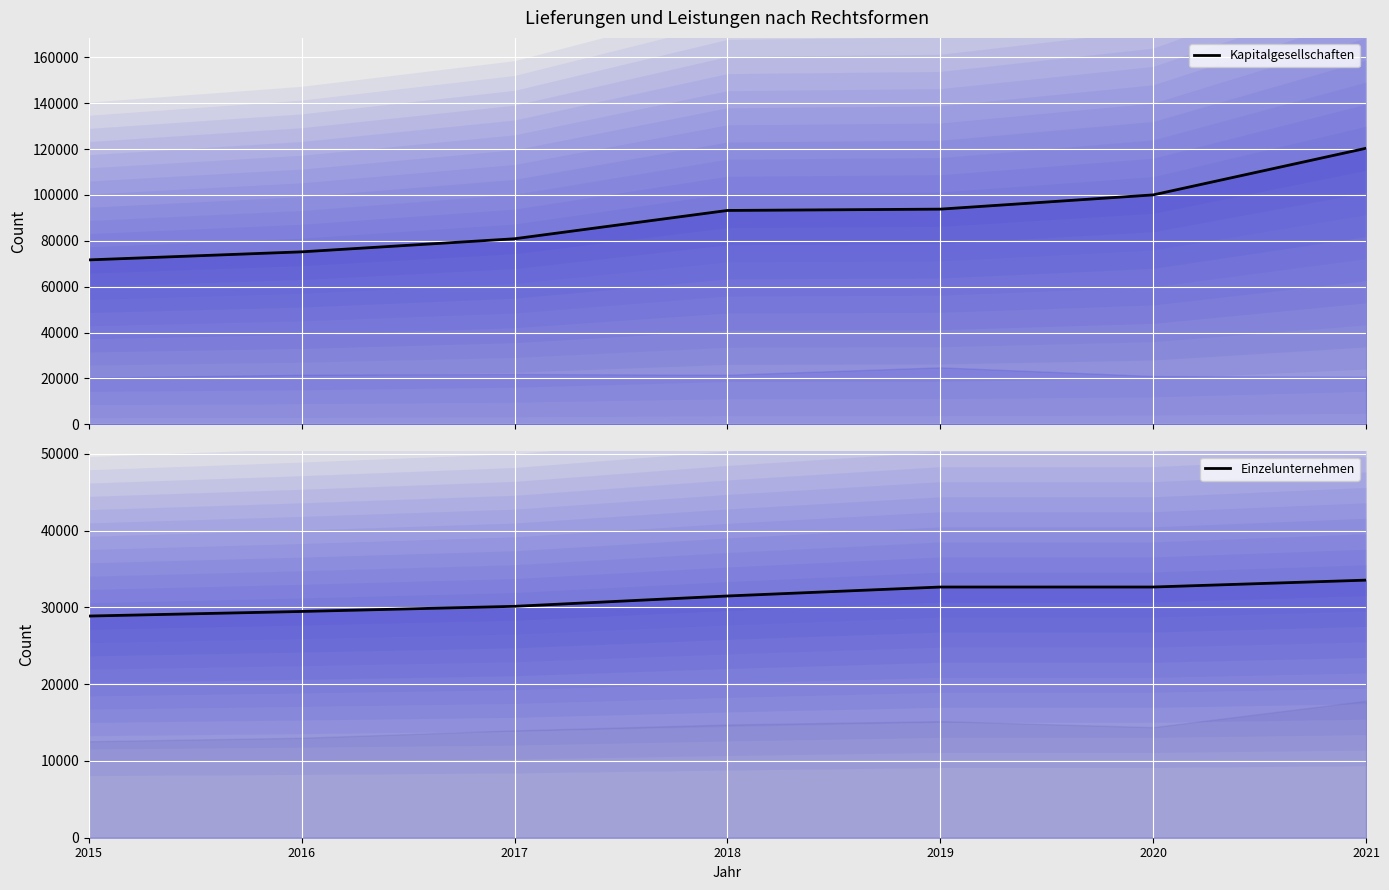

What is the average value of the Kapitalgesellschaften series?

90740